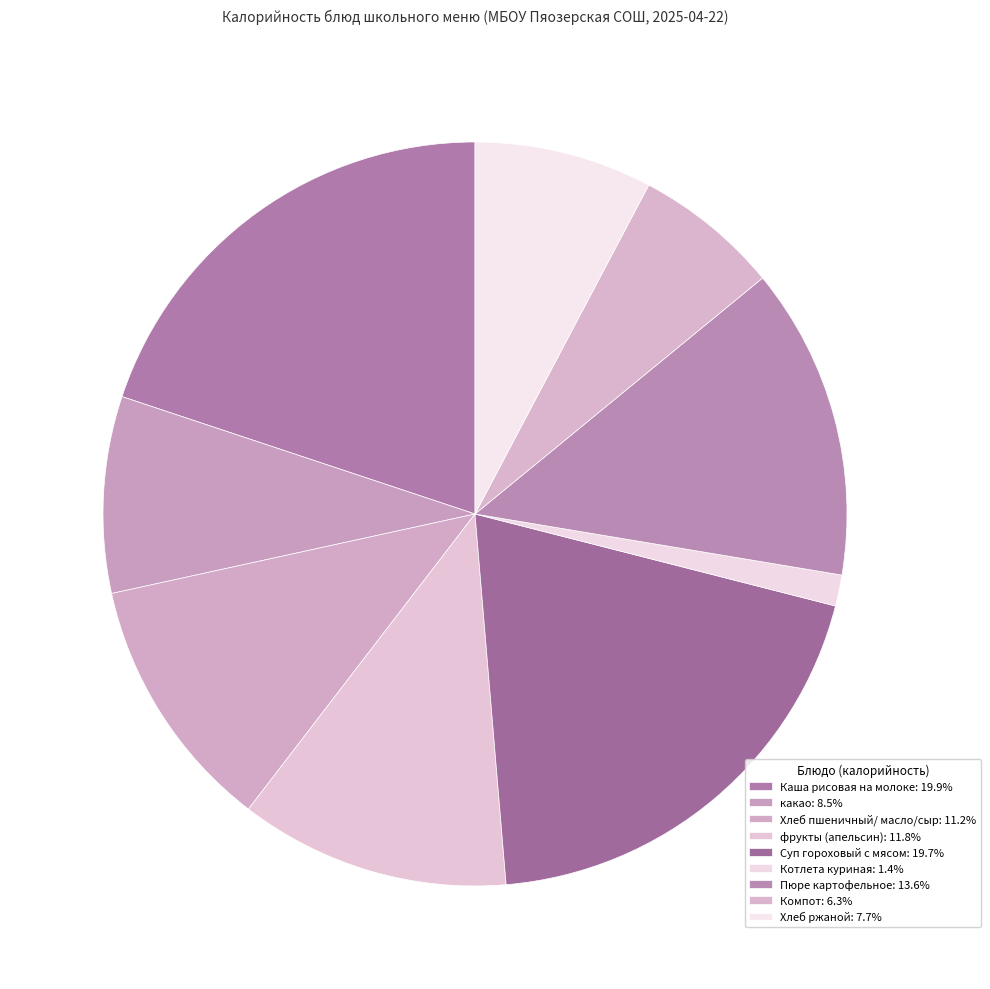

Count the number of slices in the pie.

9